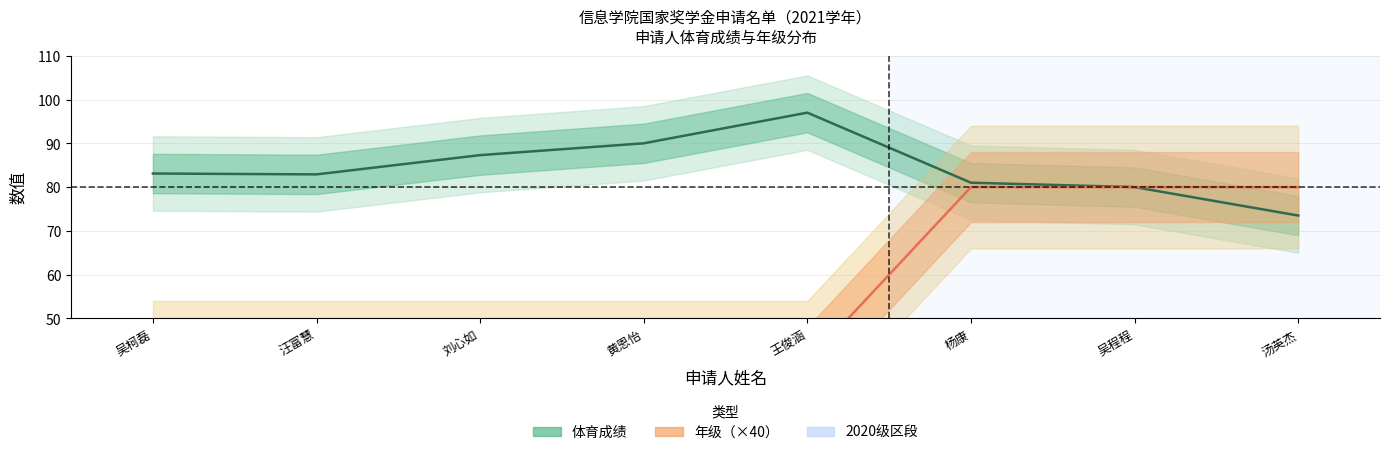

What is the average value of the 年级（×40） series?

55.0